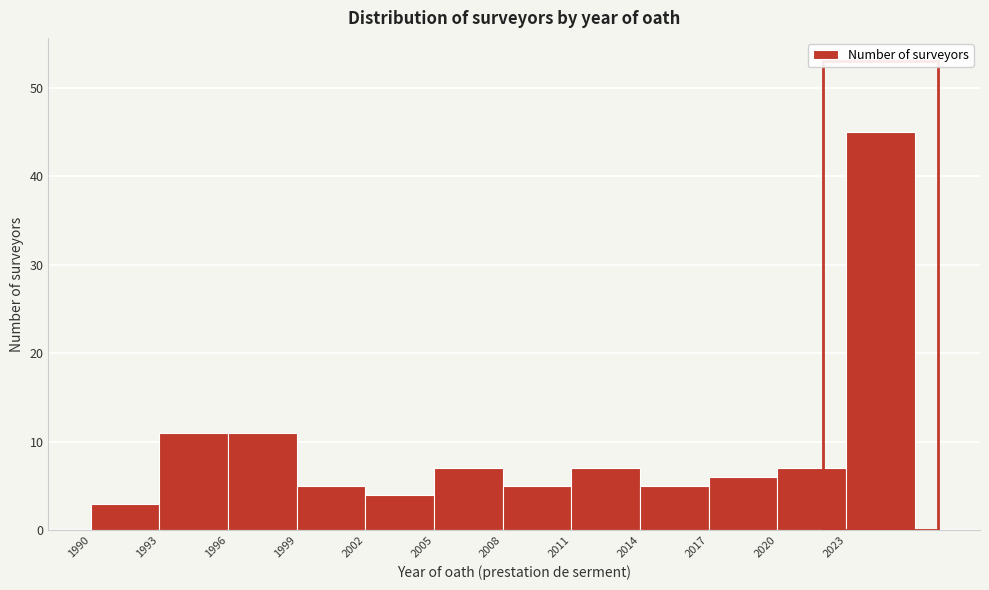

What is the height of the bar covering 1999 to 2002 on the x-axis? The values are not printed on the chart, so give them approximately, as read against the axis.

5